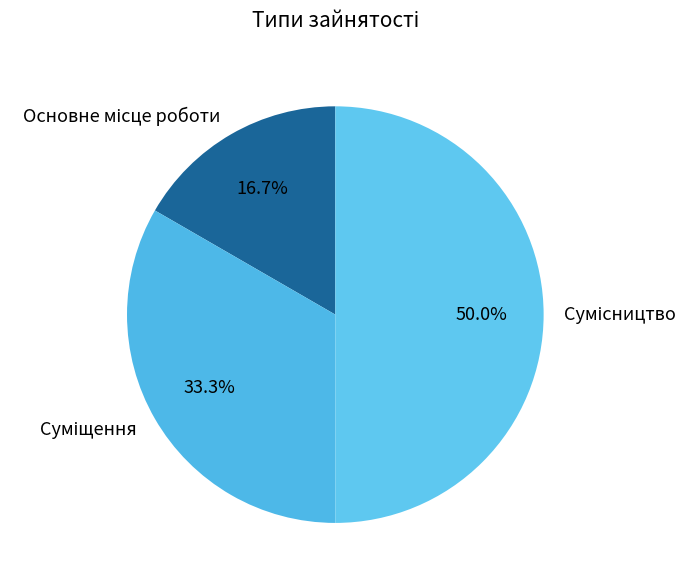

To the nearest percent, what is the average slice percentage?

33%